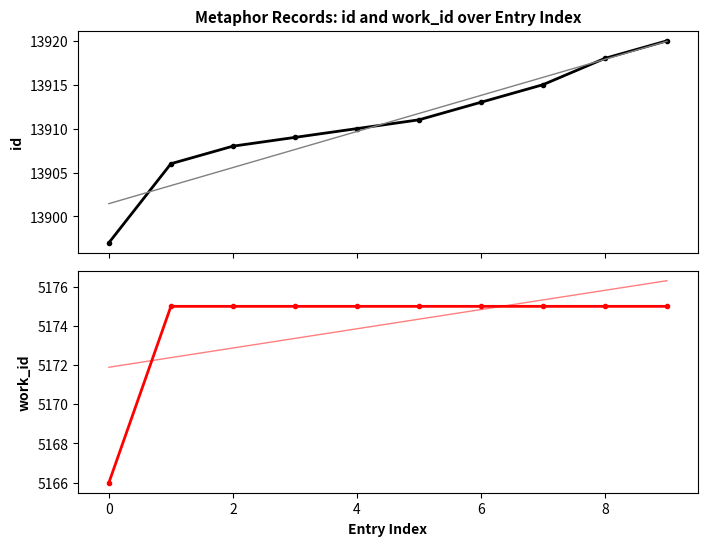

Between 2 and 0, which is larger?

2